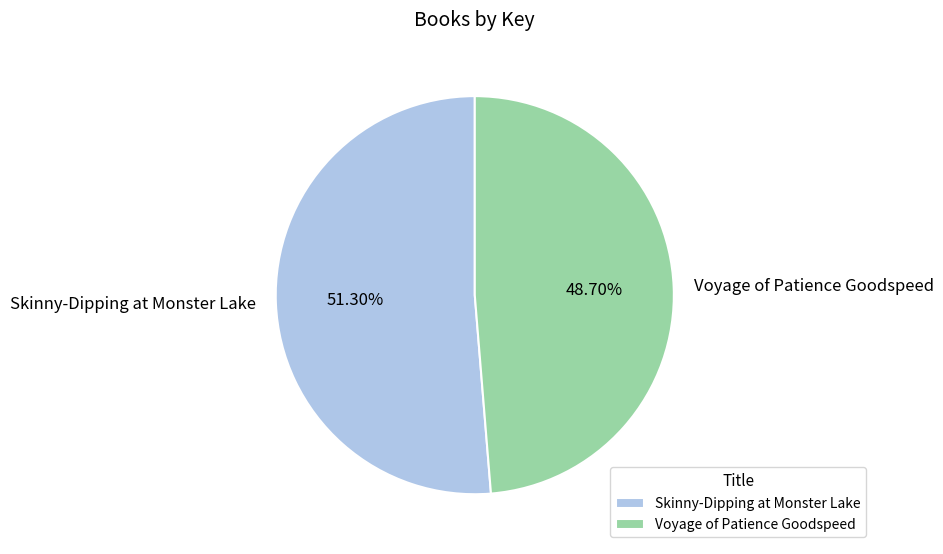

How many slices are in this pie chart?

2